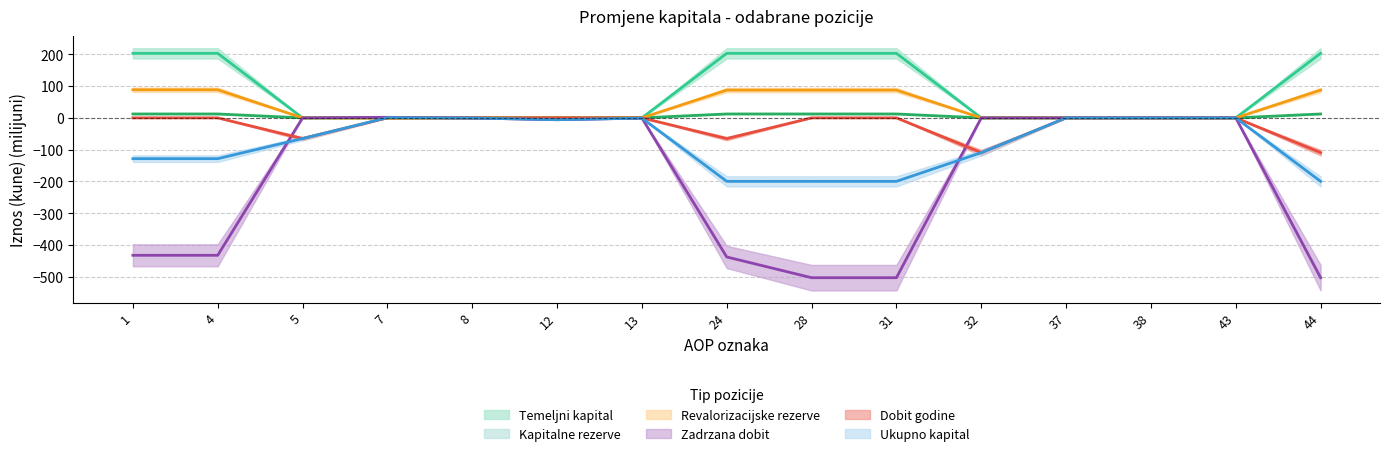

Reading right to left, extract all data points from this chart.

Temeljni kapital: 44=203.1	43=0.0	38=0.0	37=0.0	32=0.0	31=203.1	28=203.1	24=203.1	13=0.0	12=0.0	8=0.0	7=0.0	5=0.0	4=203.1	1=203.1
Kapitalne rezerve: 44=12.3	43=0.0	38=0.0	37=0.0	32=0.0	31=12.3	28=12.3	24=12.3	13=0.0	12=0.0	8=0.0	7=0.0	5=0.0	4=12.3	1=12.3
Revalorizacijske rezerve: 44=87.4	43=0.0	38=0.0	37=0.0	32=0.0	31=87.4	28=87.4	24=87.4	13=0.0	12=0.0	8=0.0	7=-1.0	5=0.0	4=88.4	1=88.4
Zadrzana dobit: 44=-503.0	43=0.0	38=0.0	37=0.0	32=0.0	31=-503.0	28=-503.0	24=-437.7	13=-0.8	12=-5.8	8=-0.4	7=1.7	5=0.0	4=-432.4	1=-432.4
Dobit godine: 44=-109.4	43=0.0	38=0.0	37=0.0	32=-109.4	31=0.0	28=0.0	24=-65.2	13=0.0	12=0.0	8=0.0	7=0.0	5=-65.2	4=0.0	1=0.0
Ukupno kapital: 44=-199.7	43=0.0	38=0.0	37=0.0	32=-109.5	31=-199.7	28=-199.7	24=-199.7	13=-0.8	12=-5.8	8=-0.4	7=0.7	5=-65.0	4=-128.4	1=-128.4